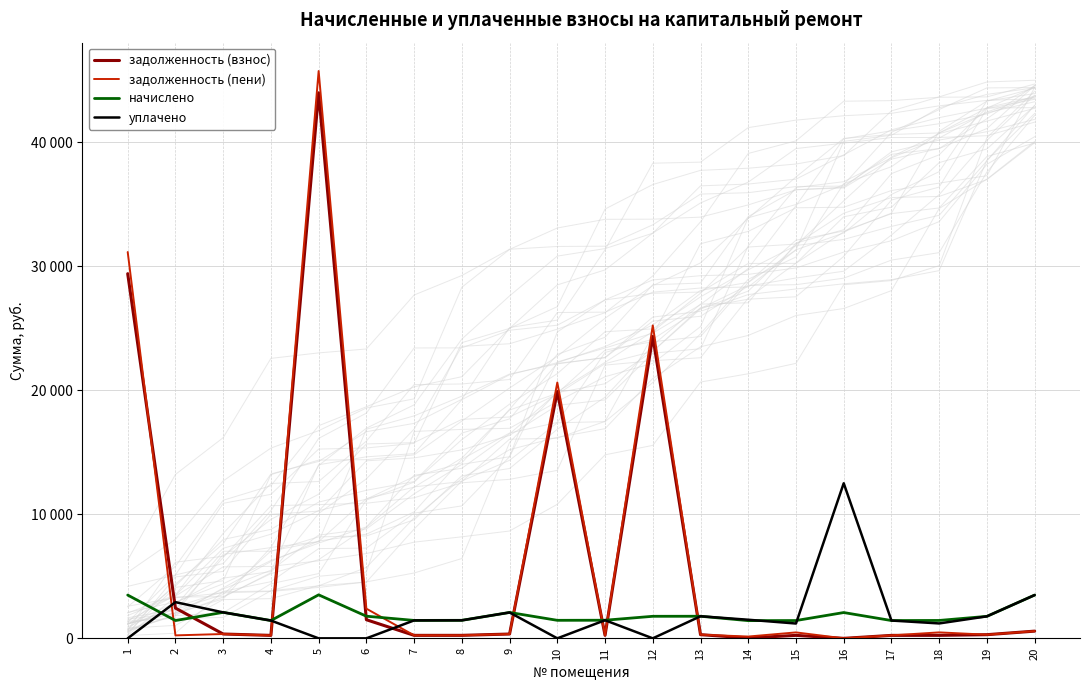

How many lines are shown in the chart?

4